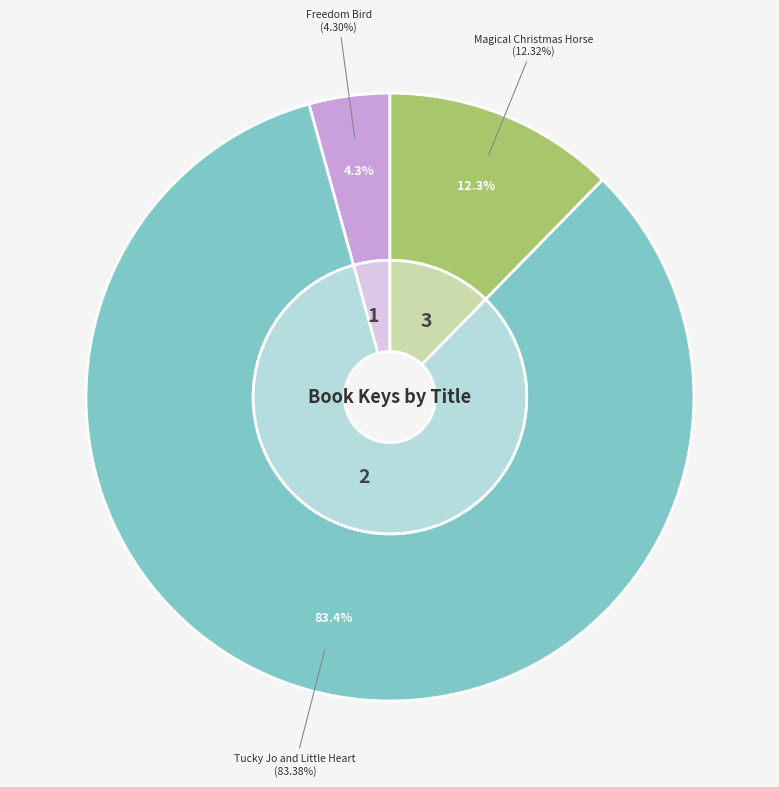

To the nearest percent, what is the average slice percentage?

33%